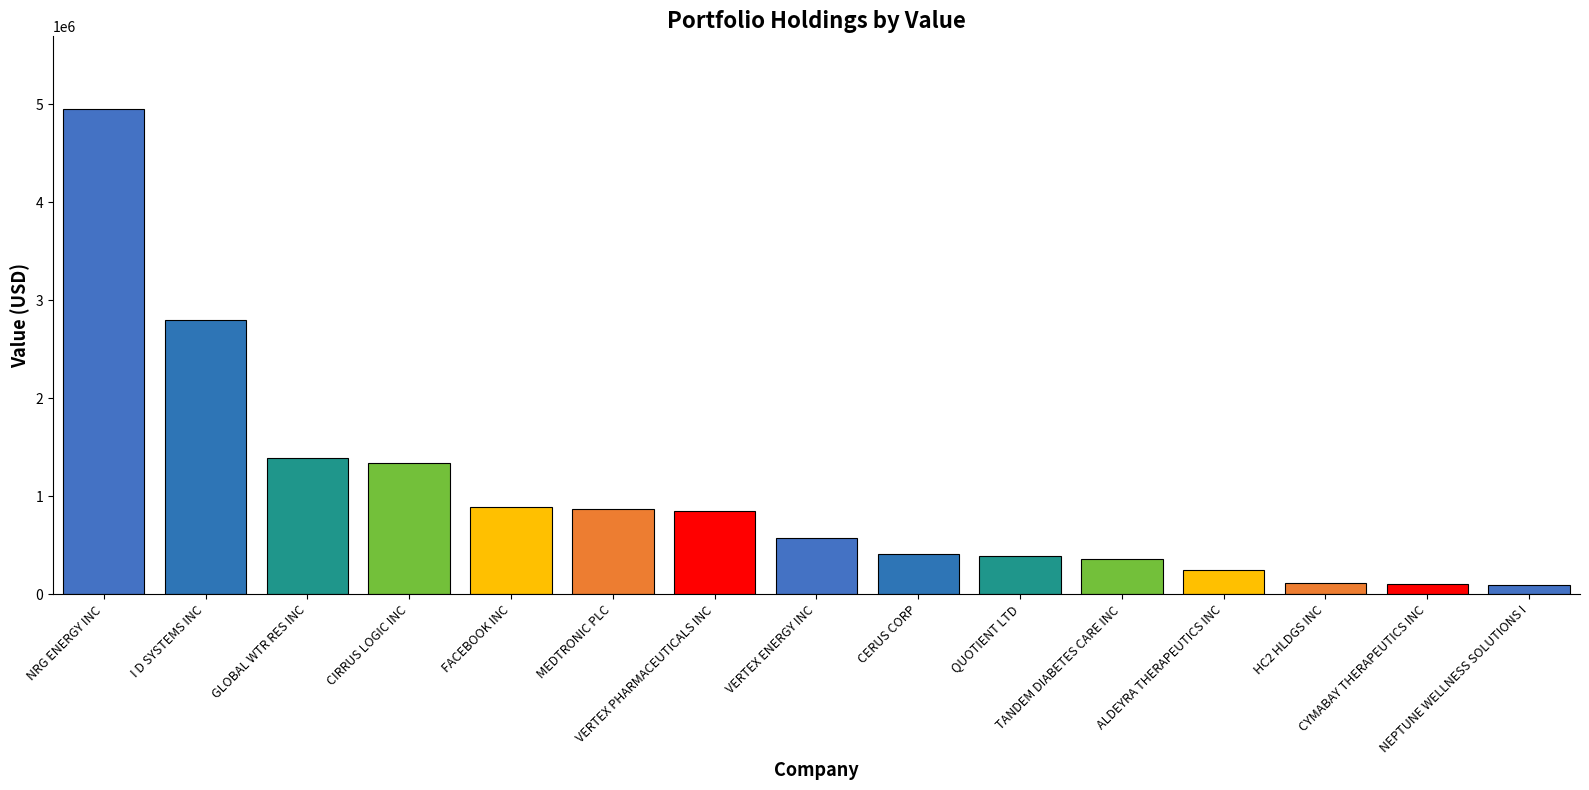

What is the label of the 5th bar from the right?

TANDEM DIABETES CARE INC